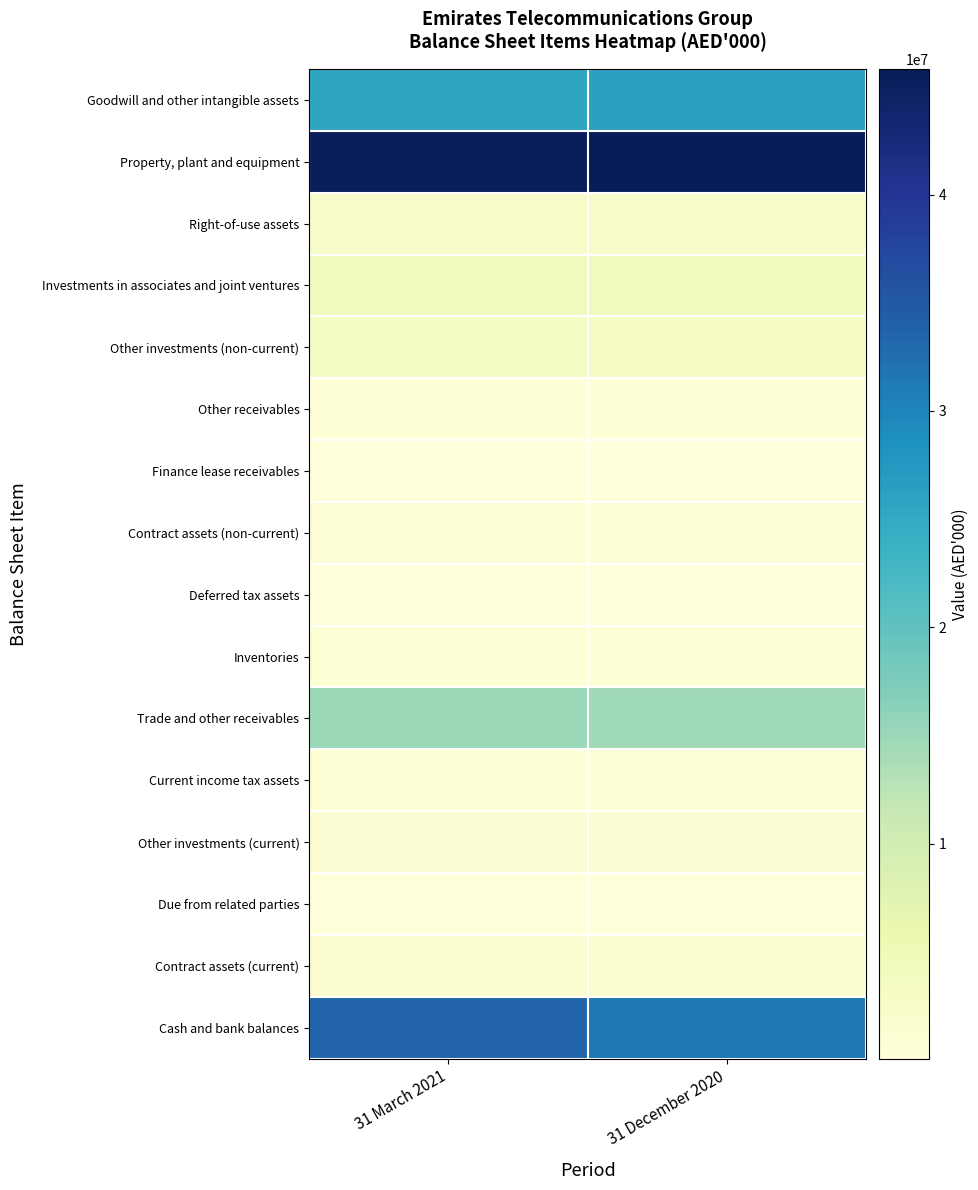

Which series has the largest range (max minus min)?

Cash and bank balances